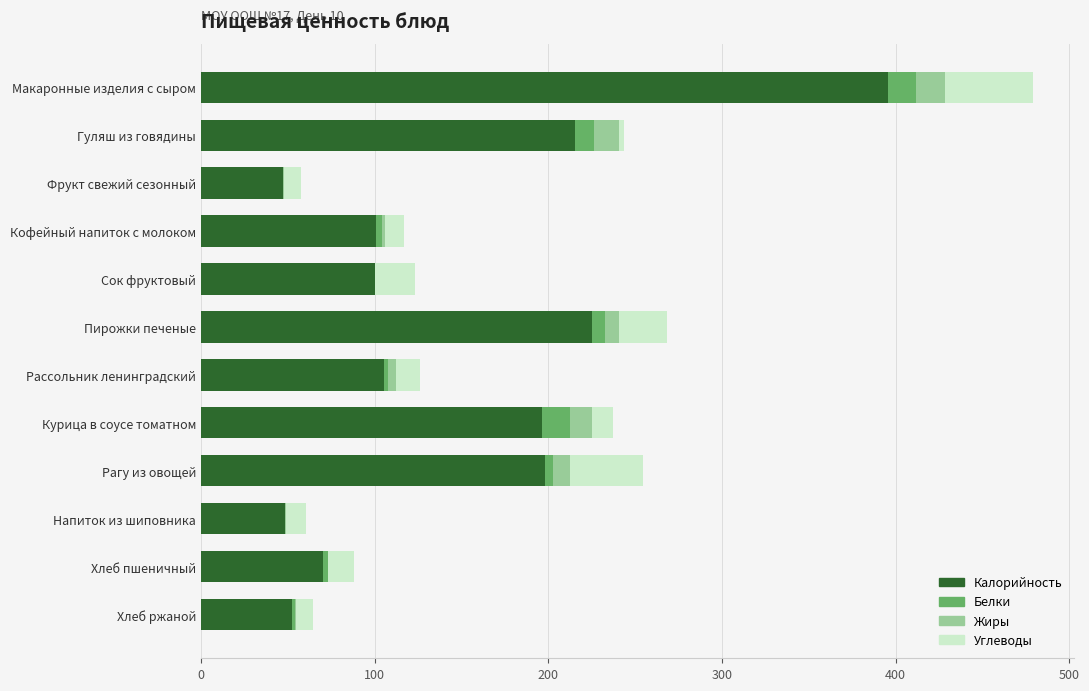

Is it true that Калорийность equals 105.5 at Рассольник ленинградский?

True